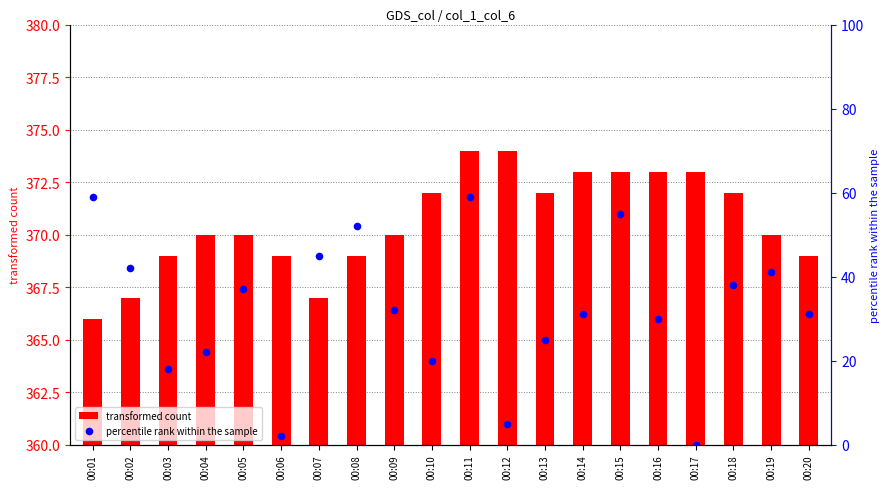

Which series reaches the minimum Y coordinate?

percentile rank within the sample